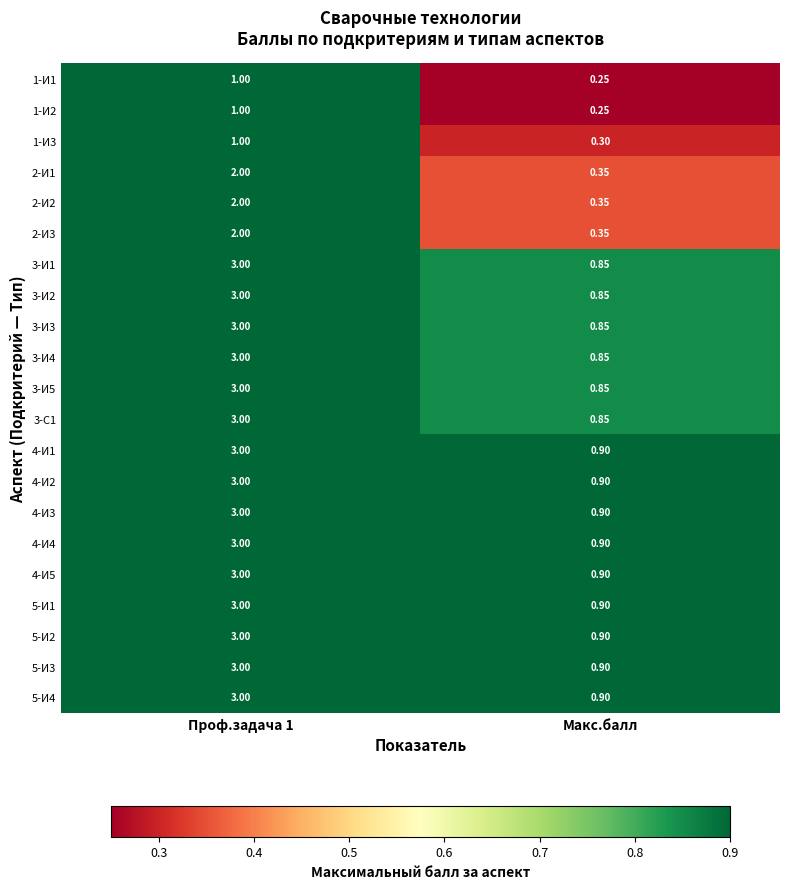

Where is 4-И4 nearest to the value 1?

Макс.балл